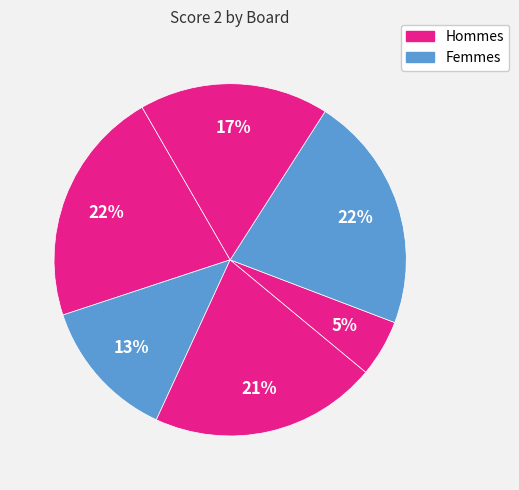

How many slices are in this pie chart?

6